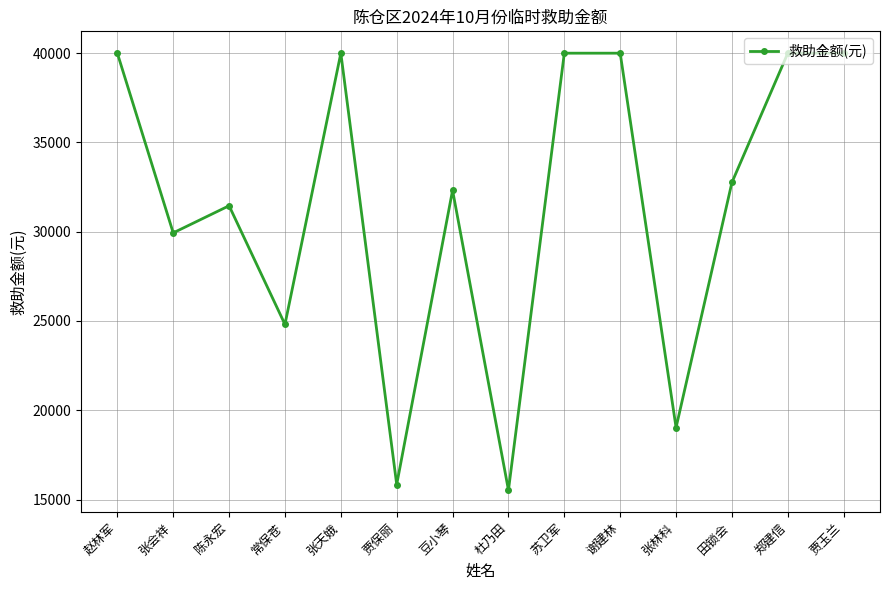

Reading left to right, list all the values displayed in this chart.

40000	29936	31455	24809	40000	15842	32323	15525	40000	40000	19032	32761	40000	40000